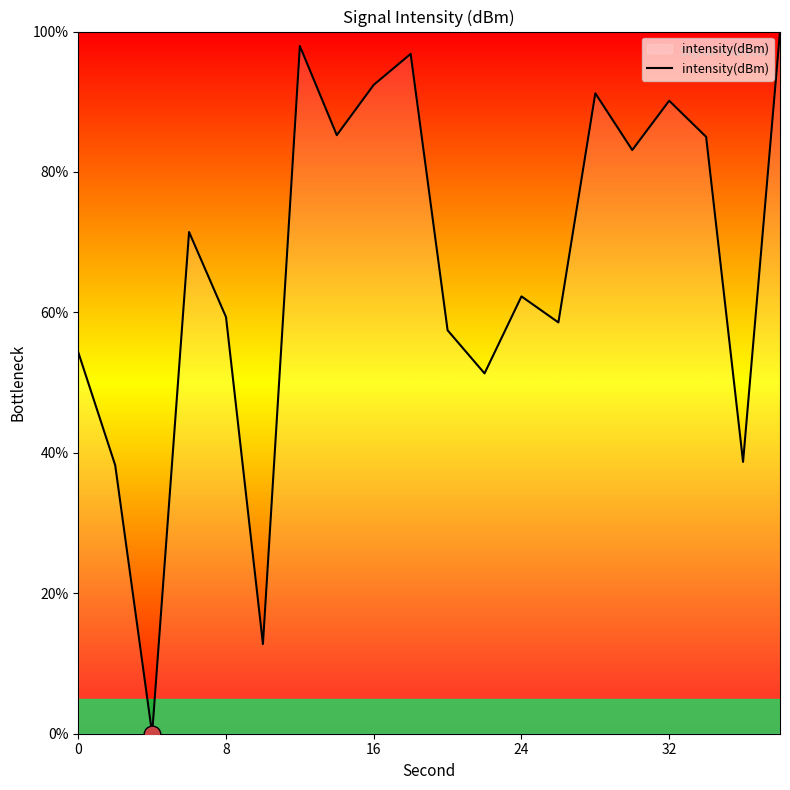

What is the difference between the maximum and minimum values?

100.0